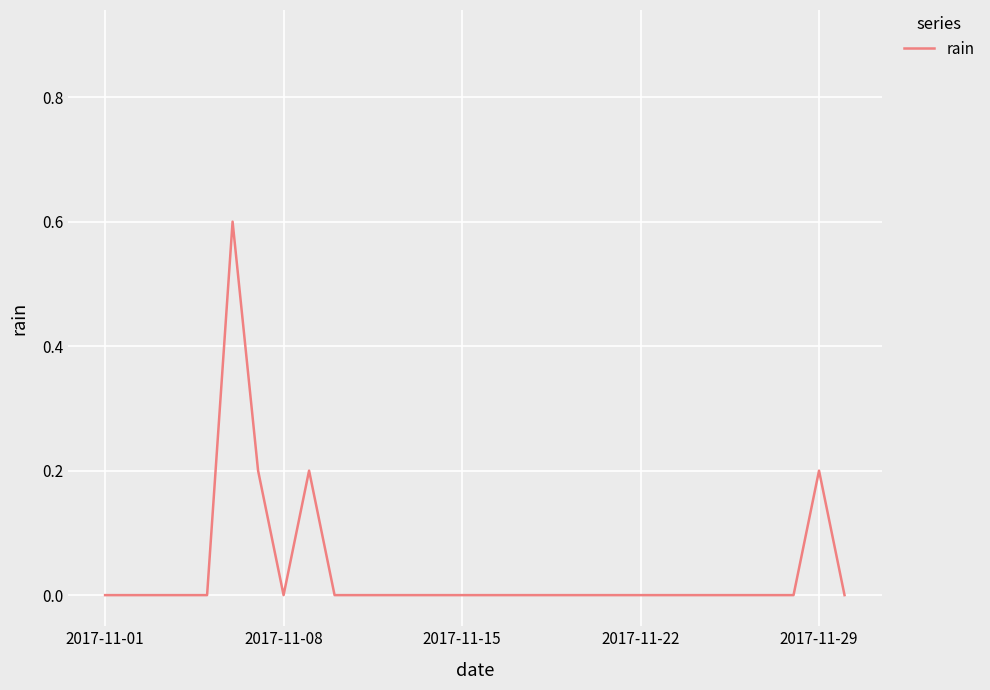

What is the difference between the second highest and second lowest values?

0.2